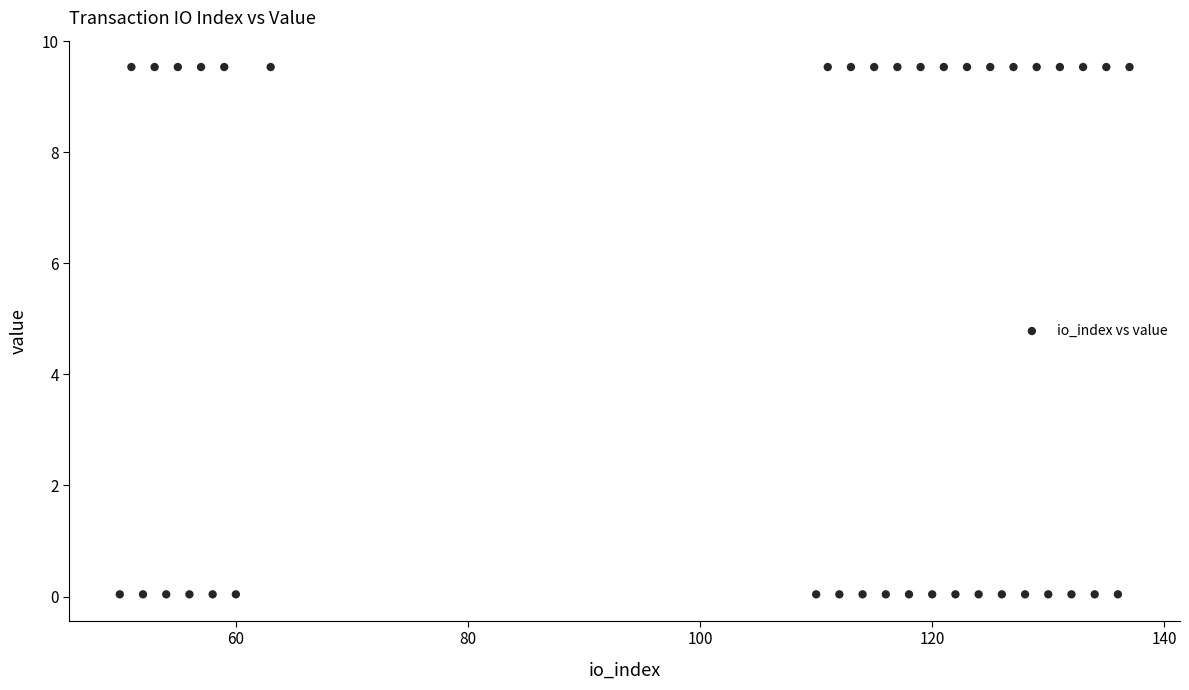

What is the range of Y values (max minus min)?

9.5